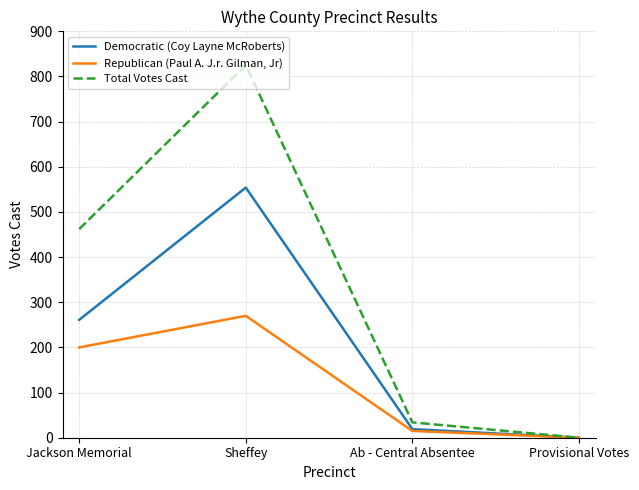

The Democratic (Coy Layne McRoberts) series shows 19 at Ab - Central Absentee. True or false?

True